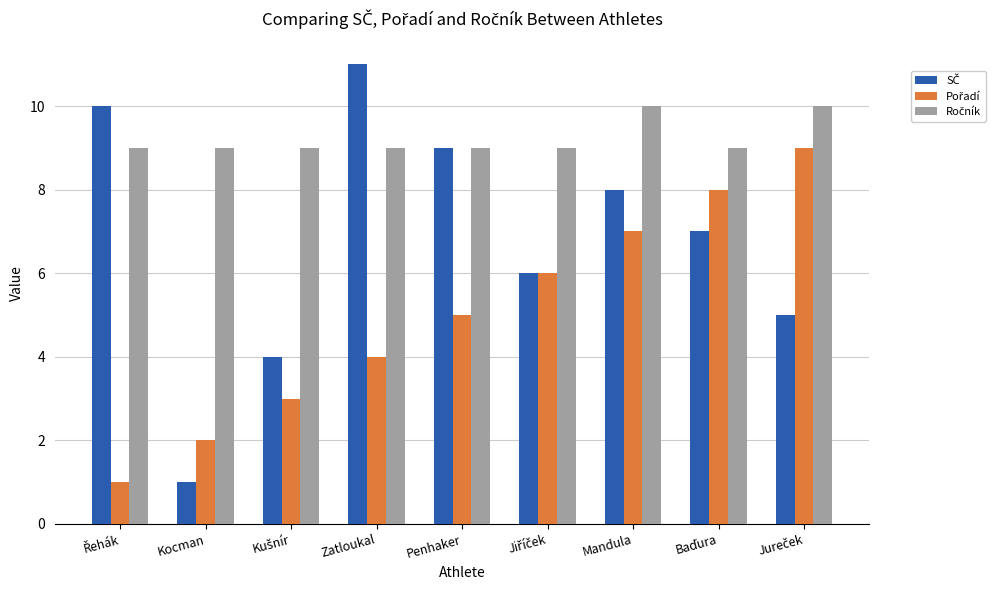

What is the total value across all series at Kocman?

12